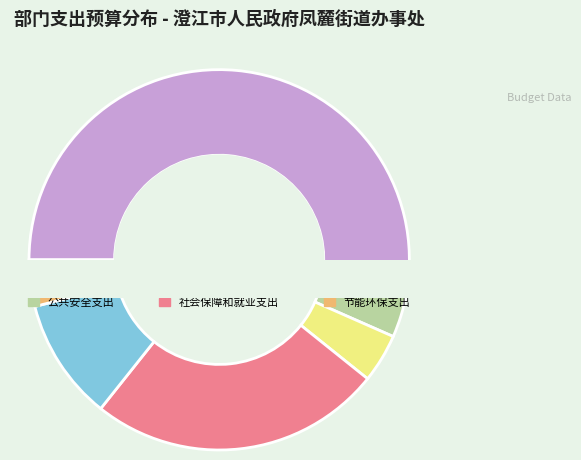

Which has a higher value, 节能环保支出 or 社会保障和就业支出?

社会保障和就业支出